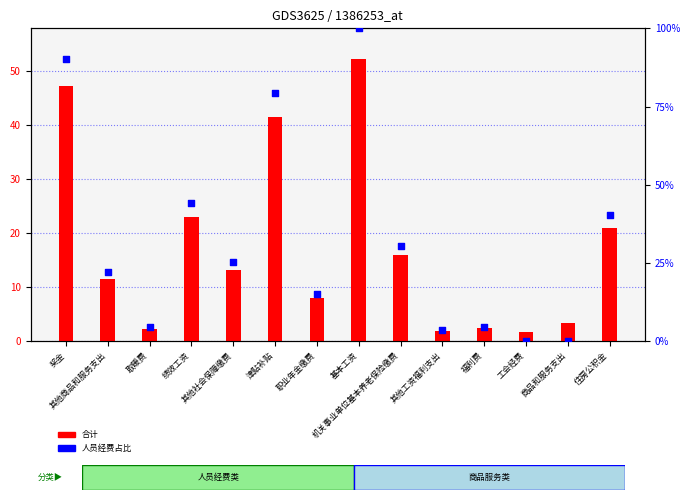

What are all the series names shown in the legend?

合计, 人员经费占比